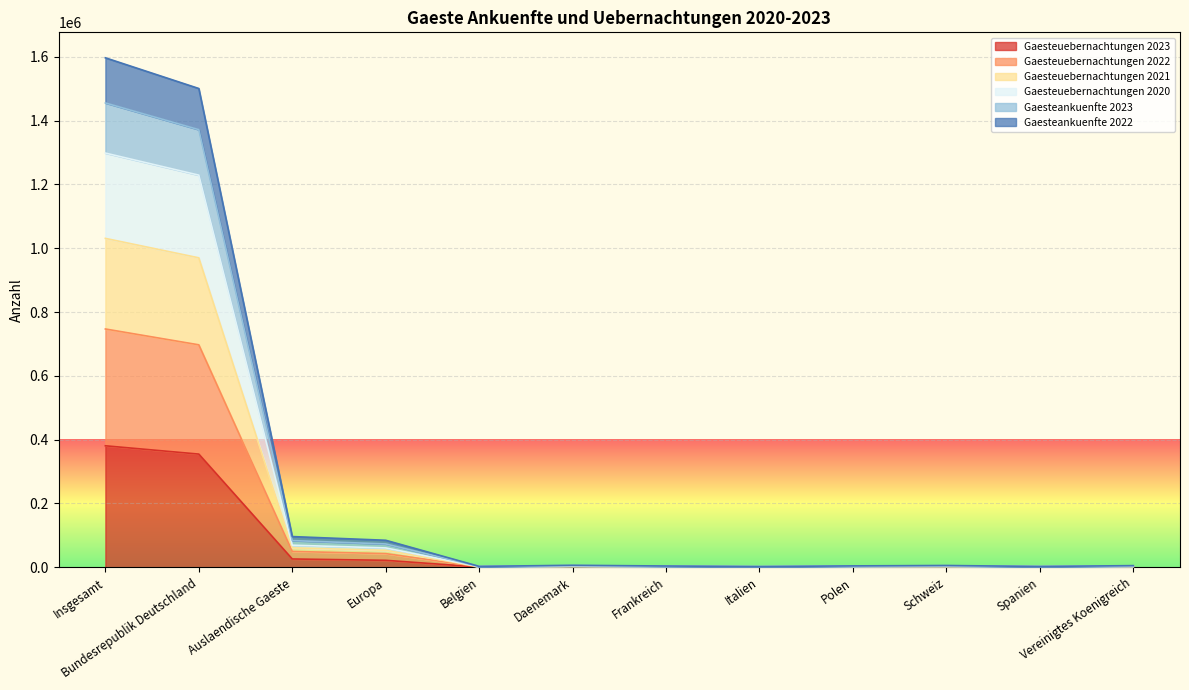

What is the difference between the highest and lowest values at Daenemark?

4660